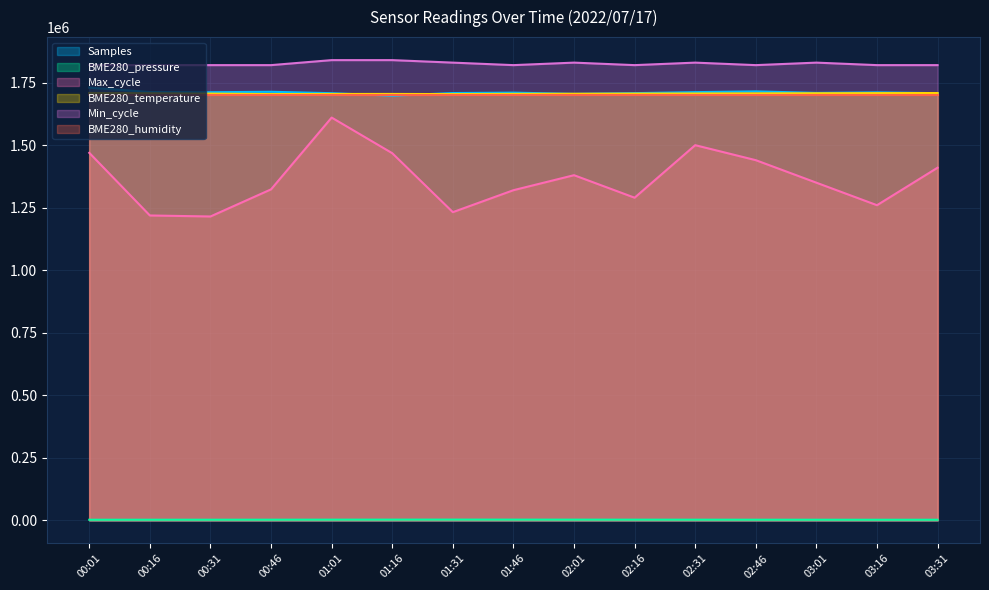

How many values in the BME280_temperature series exceed 1706000?

7